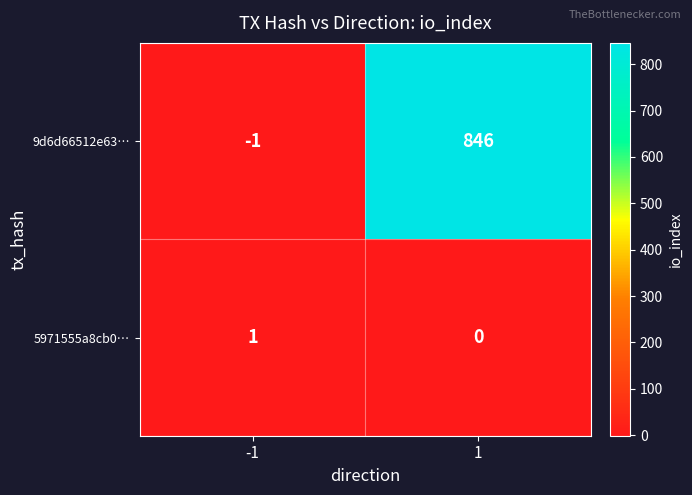

Reading right to left, extract all data points from this chart.

9d6d66512e63…: 846	-1
5971555a8cb0…: 0	1